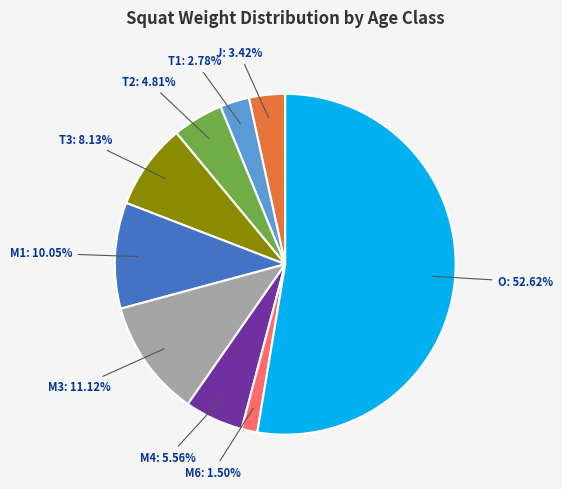

How many slices are in this pie chart?

9